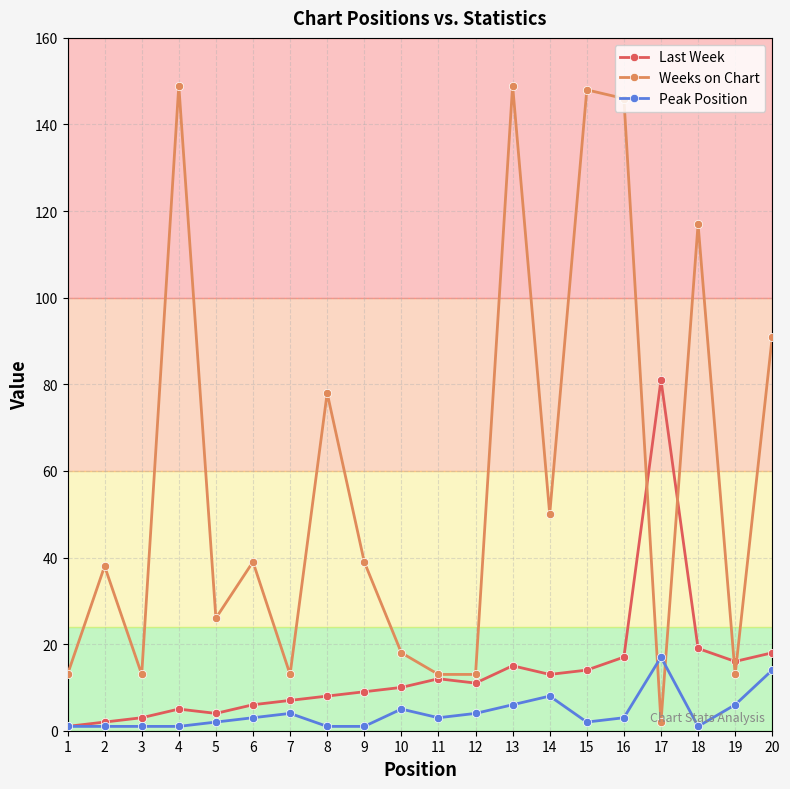

The Weeks on Chart series shows 146 at 16. True or false?

True